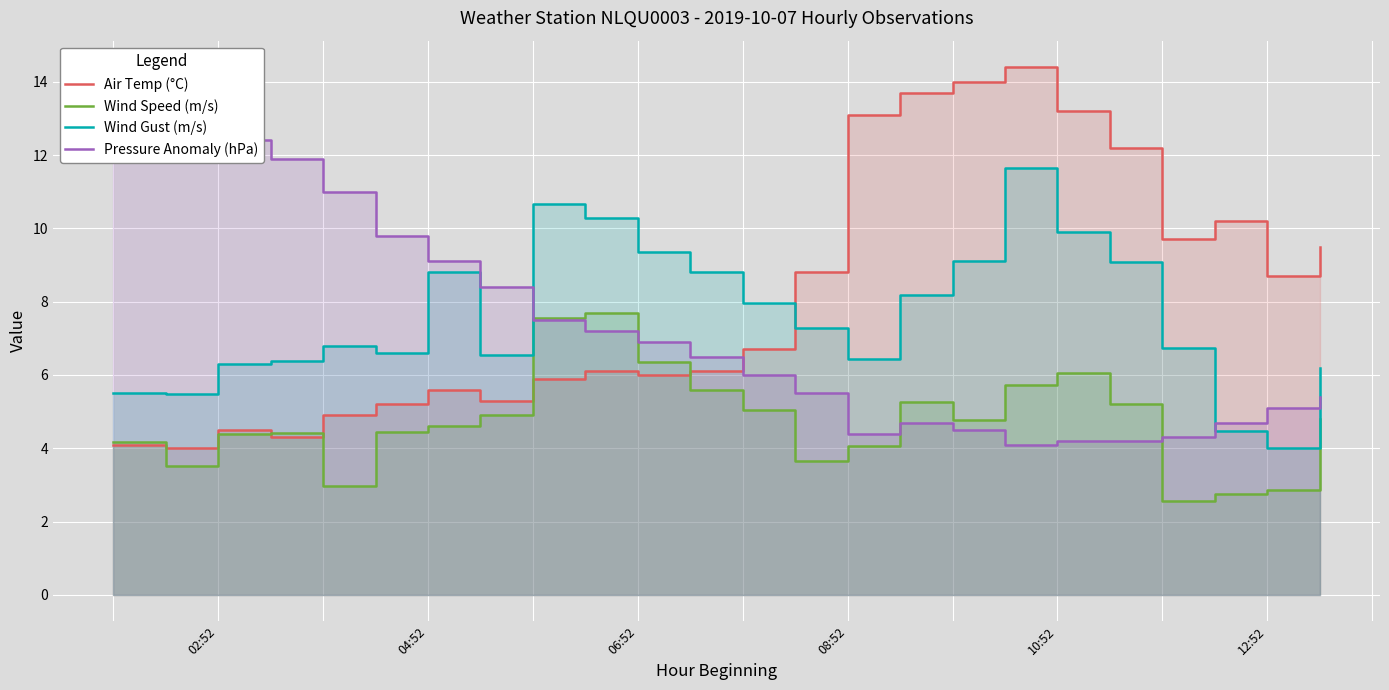

True or false: Pressure Anomaly (hPa) and Wind Speed (m/s) cross at least once.

True